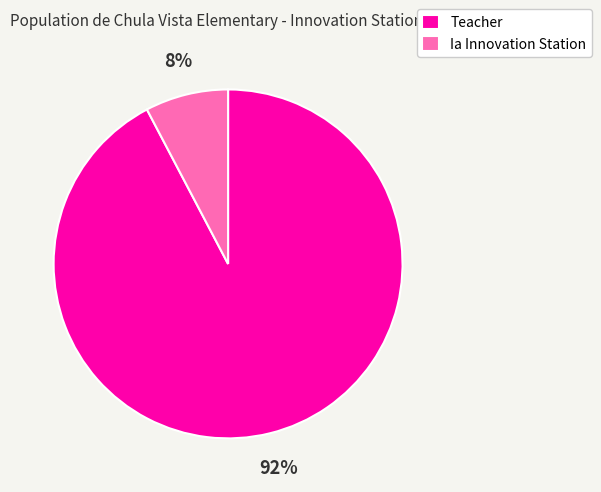

To the nearest percent, what is the average slice percentage?

50%